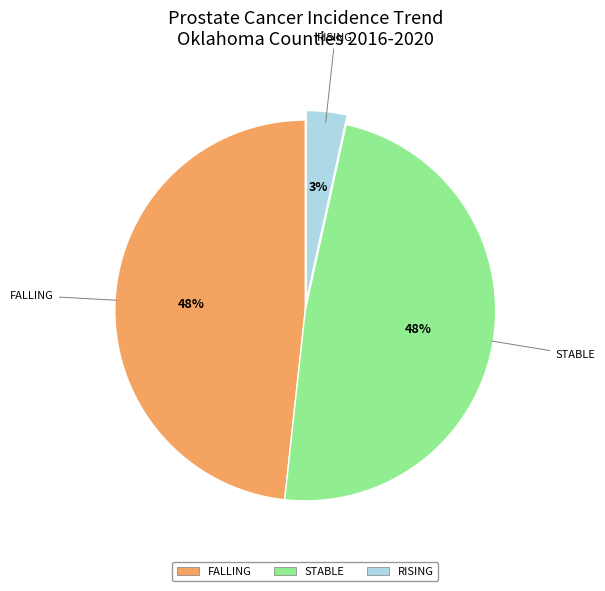

Is there a majority slice in this chart?

No